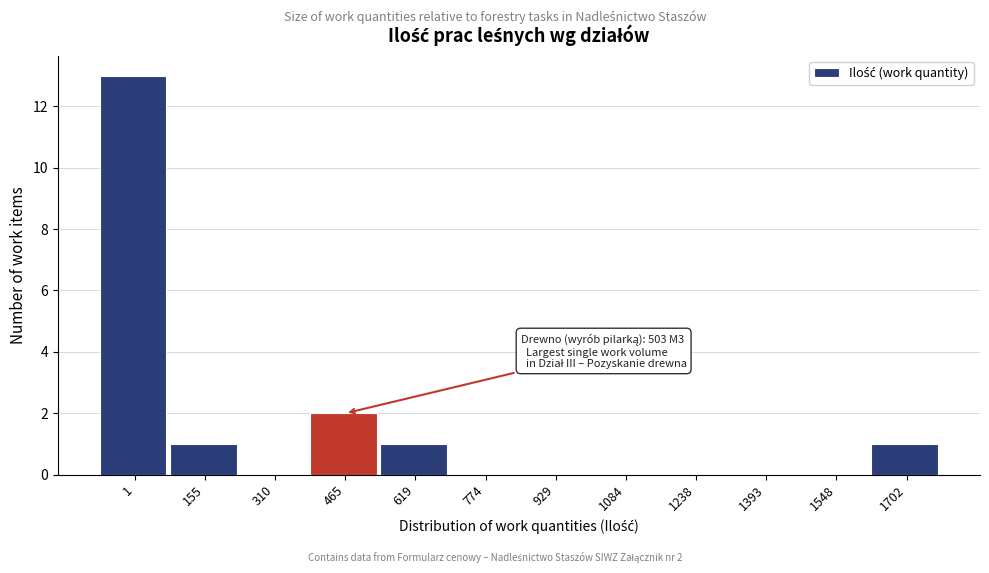

Reading left to right, list all the values displayed in this chart.

1=13	155=1	310=0	465=2	619=1	774=0	929=0	1084=0	1238=0	1393=0	1548=0	1702=1